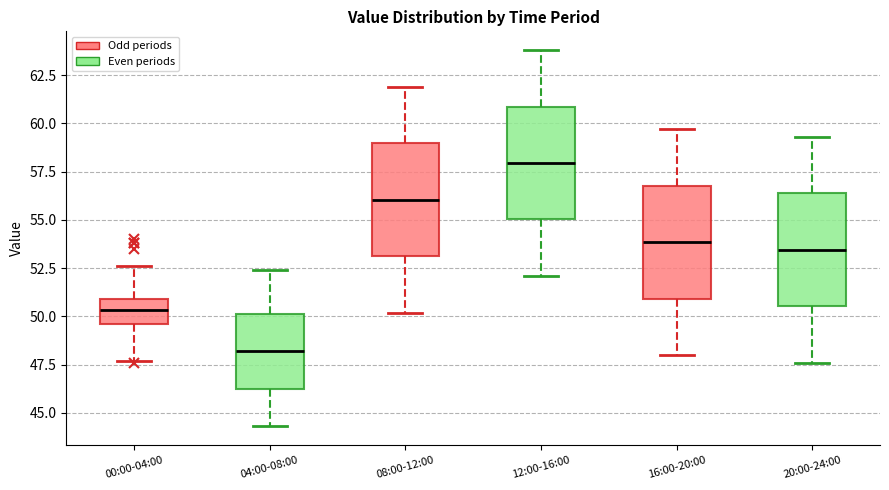

Reading left to right, transcribe this box plot: for each box, give where its median line is, the range the box spans, and where its two whiskers end, as read against the y-axis. The values are not printed on the chart, so give them approximately, as read against the axis.

00:00-04:00: median 50.5, box 49.5 to 51.0, whiskers 47.5 to 52.5
04:00-08:00: median 48.0, box 46.5 to 50.0, whiskers 44.5 to 52.5
08:00-12:00: median 56.0, box 53.0 to 59.0, whiskers 50.0 to 62.0
12:00-16:00: median 58.0, box 55.0 to 61.0, whiskers 52.0 to 64.0
16:00-20:00: median 54.0, box 51.0 to 57.0, whiskers 48.0 to 59.5
20:00-24:00: median 53.5, box 50.5 to 56.5, whiskers 47.5 to 59.5